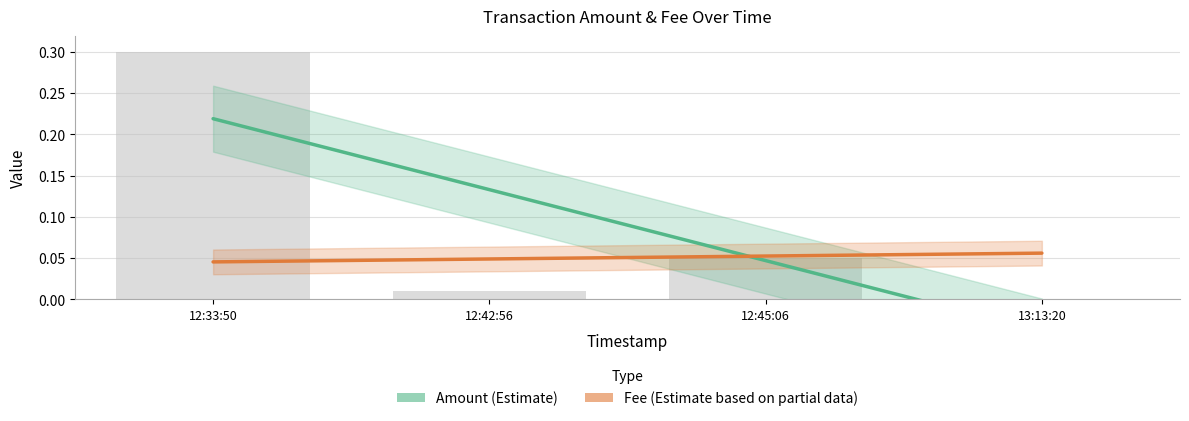

Rank the categories by Fee (Estimate) value from highest to lowest.

13:13:20, 12:45:06, 12:42:56, 12:33:50